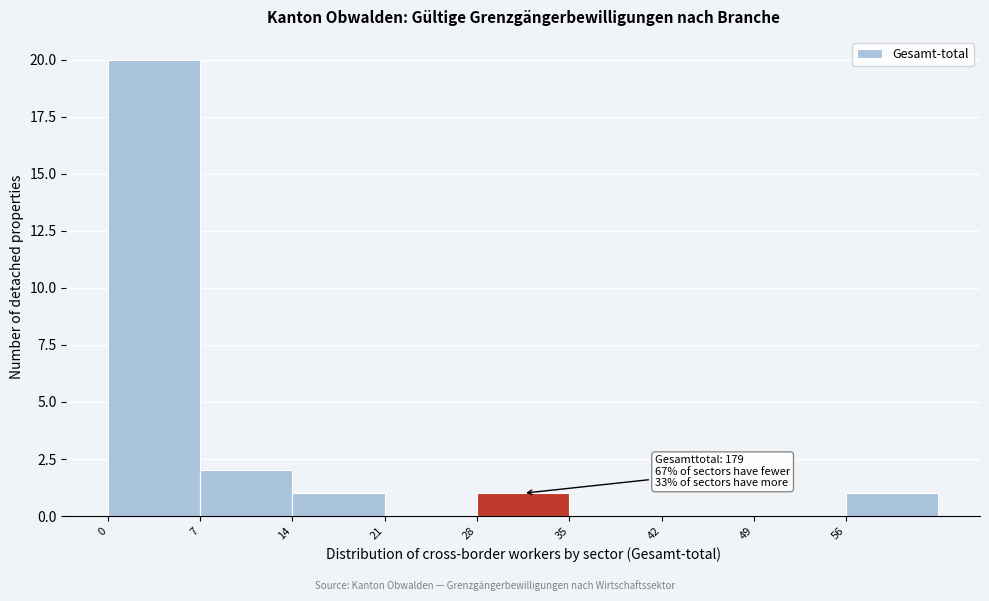

Which range on the x-axis has the tallest bar?

0 to 7